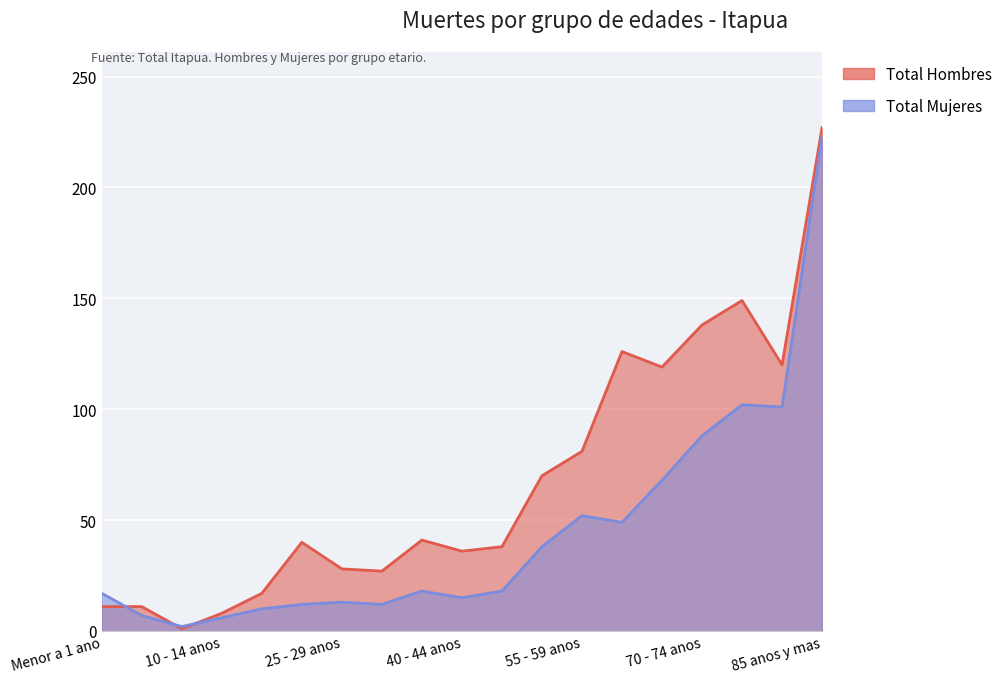

What is the total value across all series at 55 - 59 anos?

133